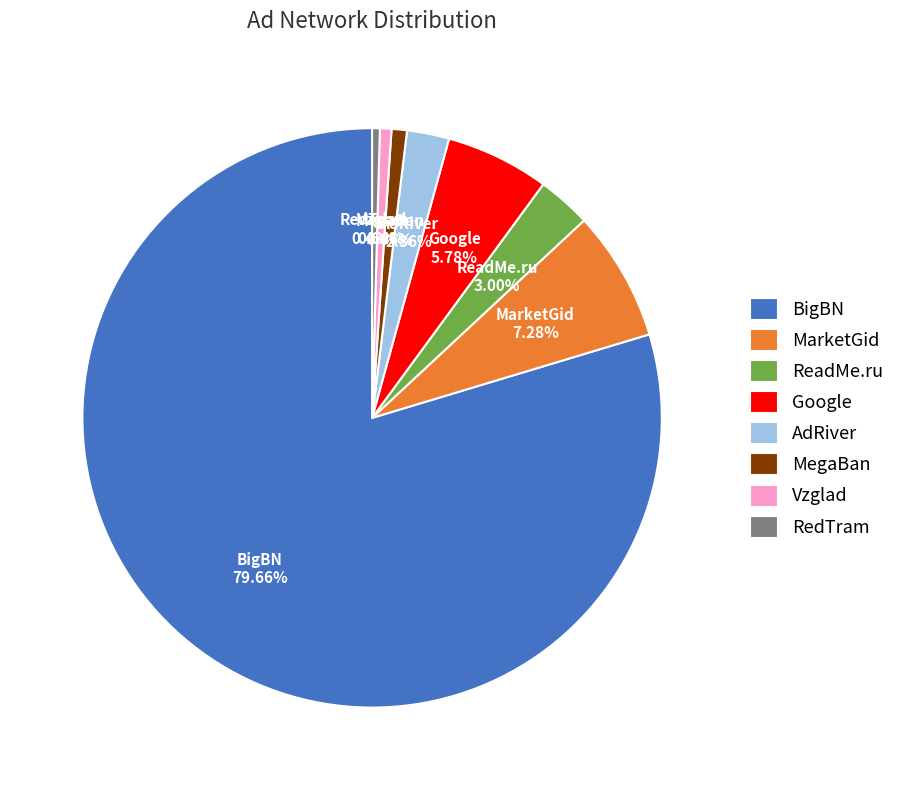

Which category has the biggest portion of the pie?

BigBN